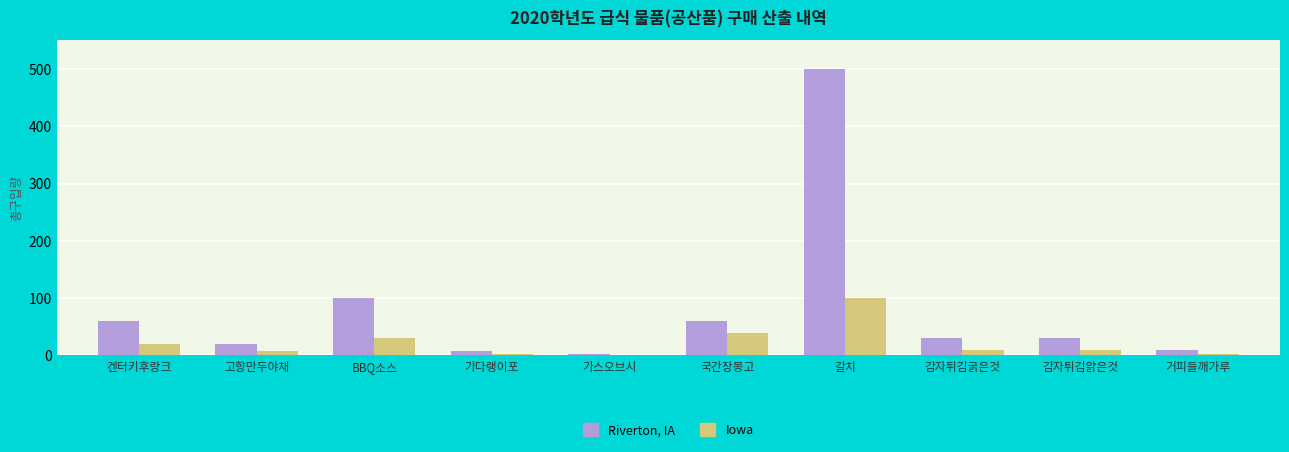

How many data points does each series have?

10